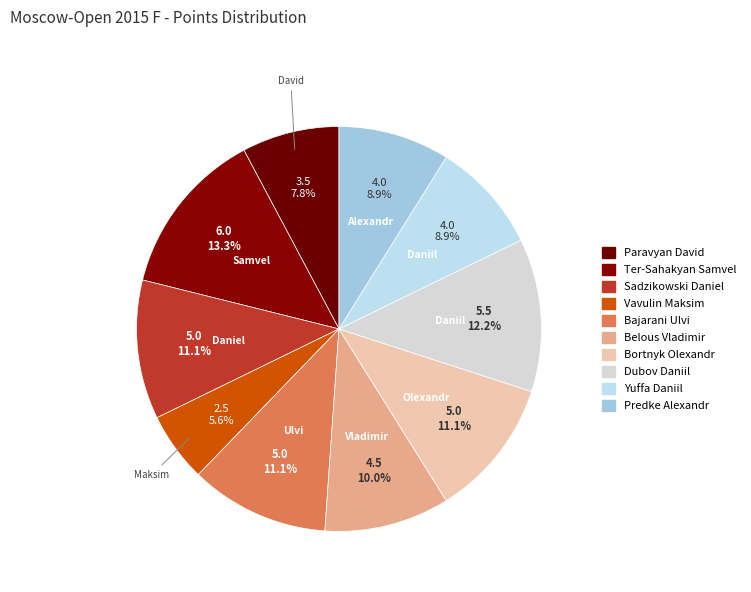

To the nearest percent, what is the difference between the largest and smallest slice percentages?

8%